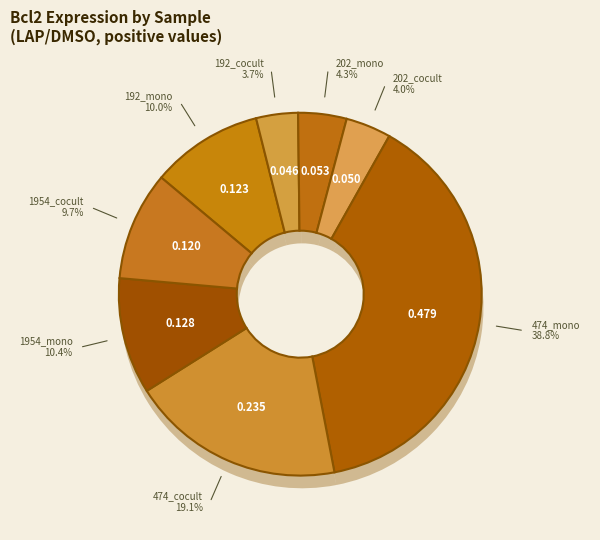

To the nearest percent, what percentage of the pie is 202_cocult_LAP/DMSO?

4%